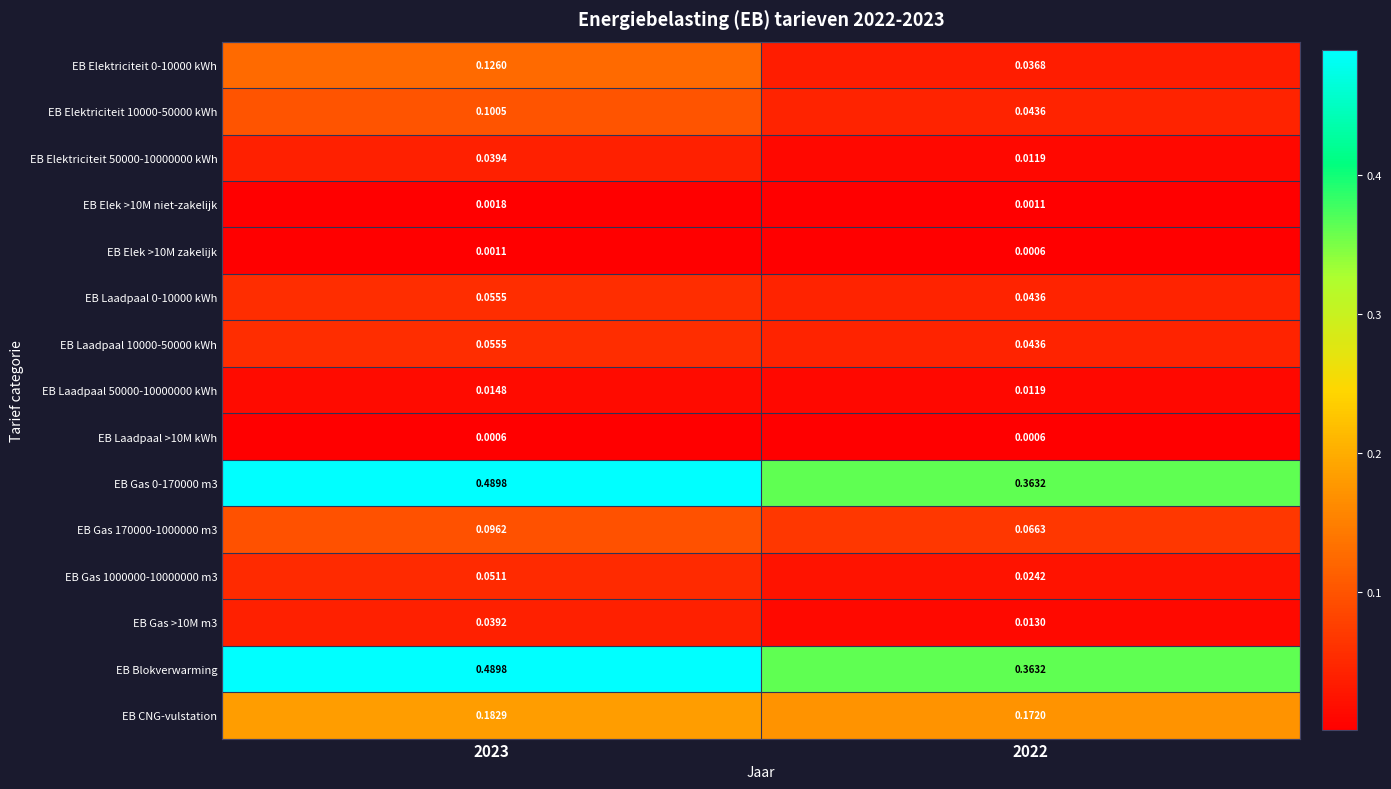

Which has a higher value, 2022 or 2023?

2023